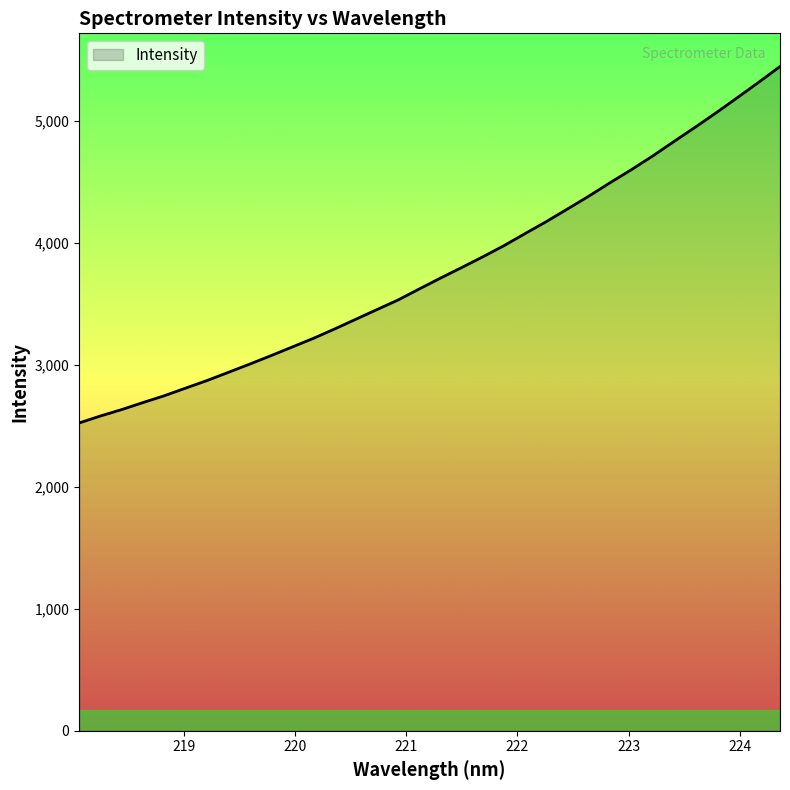

How many lines are shown in the chart?

1